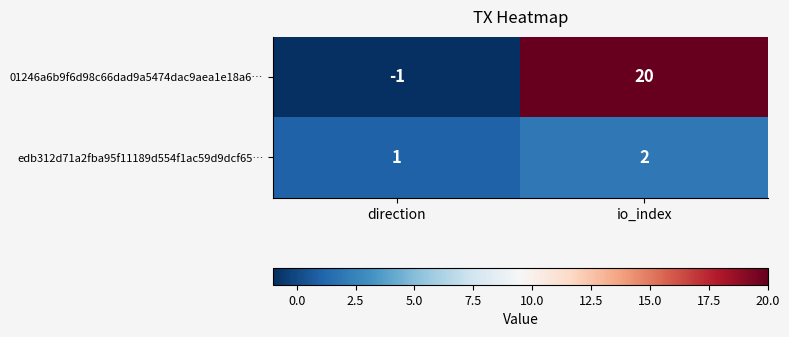

At which category is the sum across all series the highest?

io_index